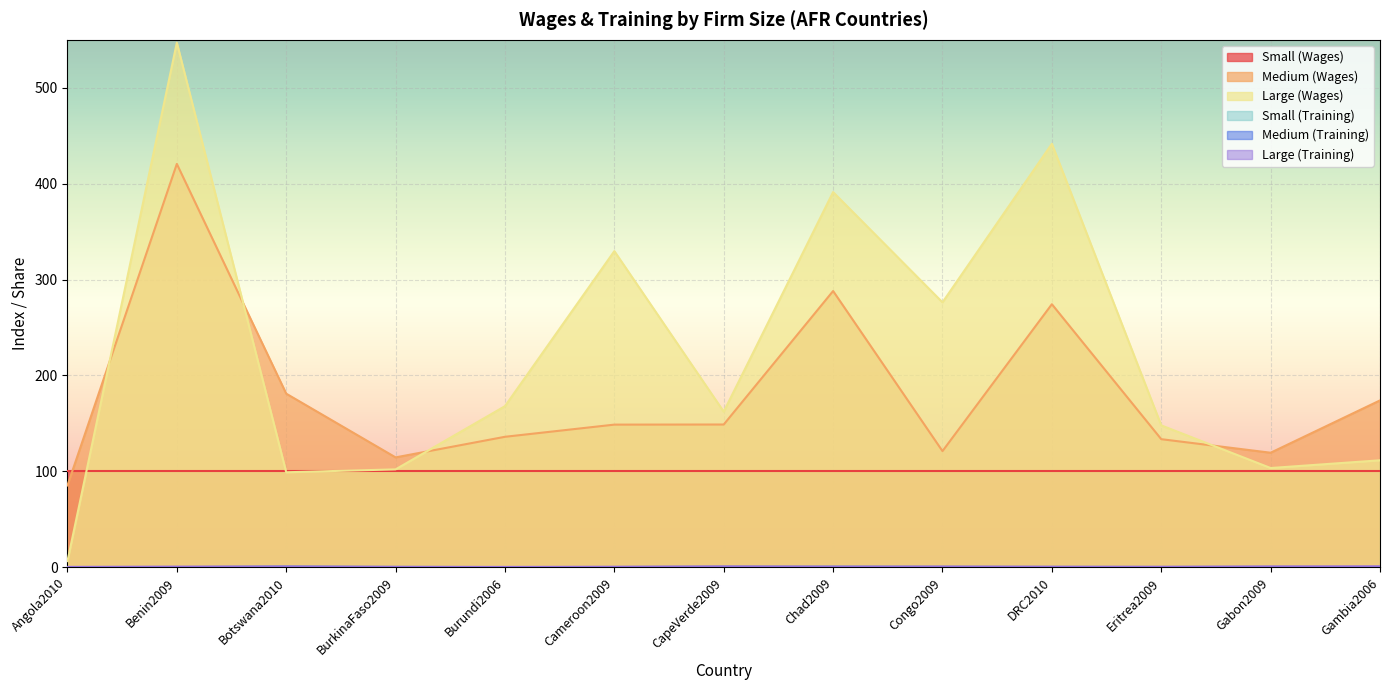

What is the difference between the Medium (Training) values at Congo2009 and Cameroon2009?

0.2